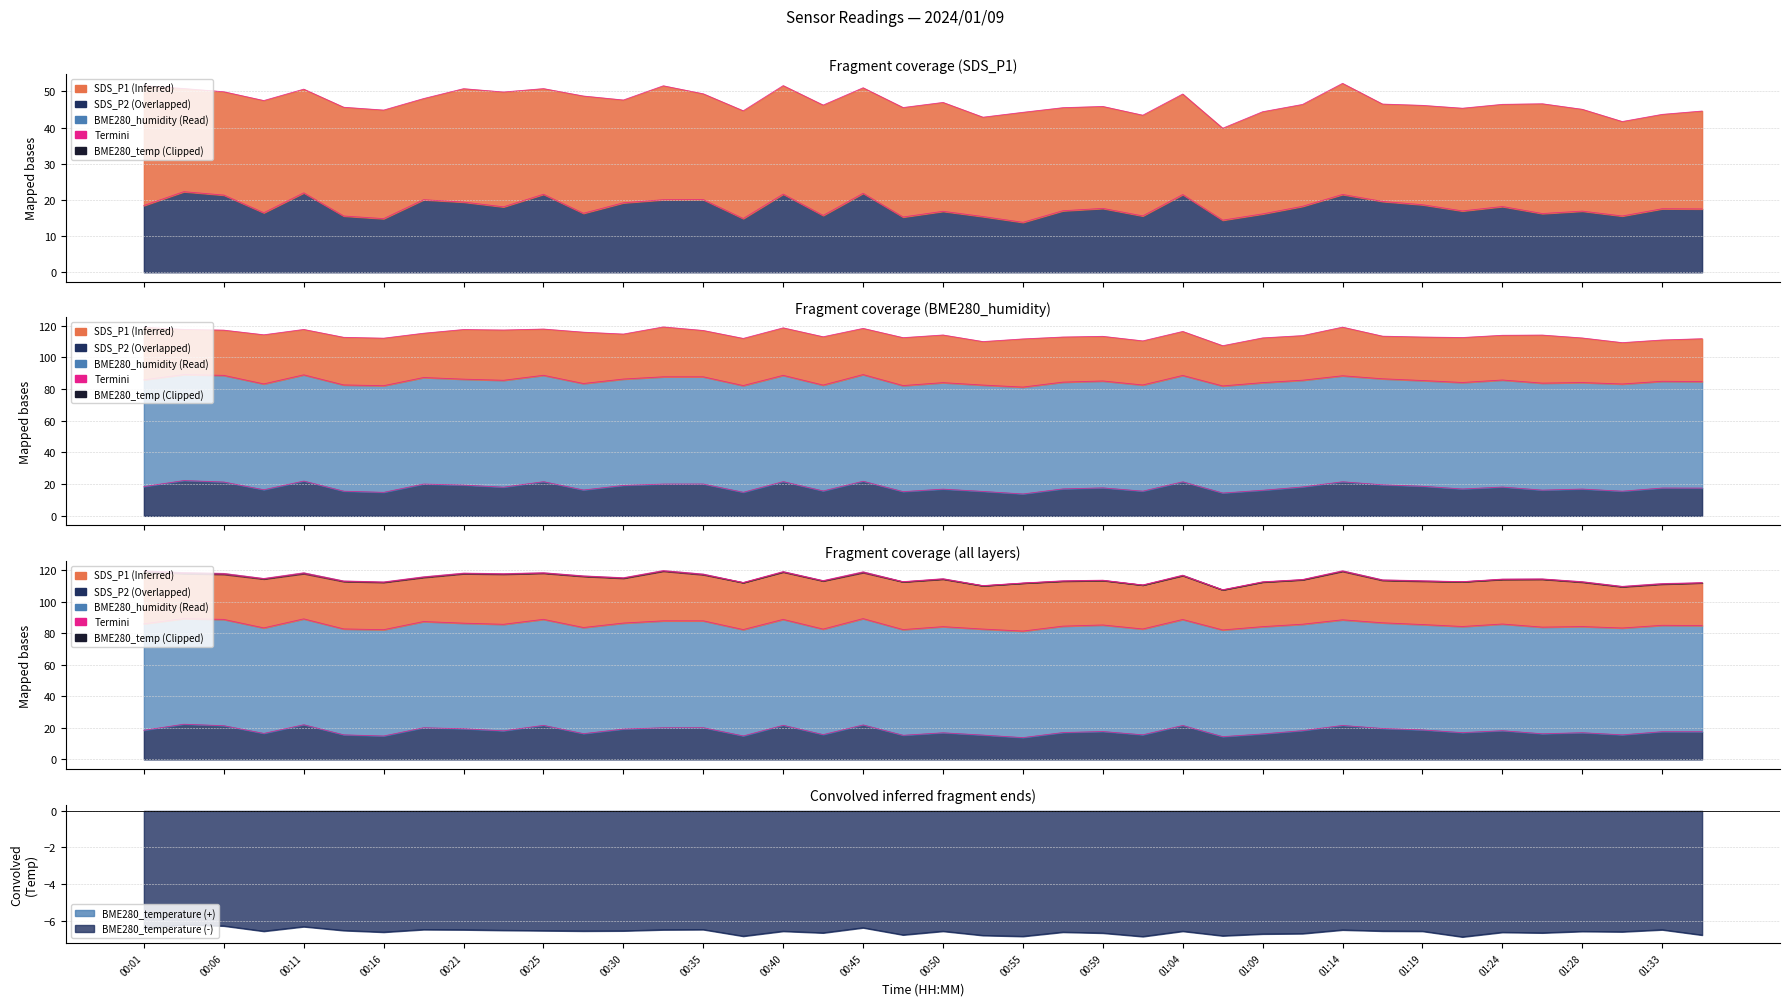

What is the value of the BME280_temperature point at the 6th from the left?

-6.5